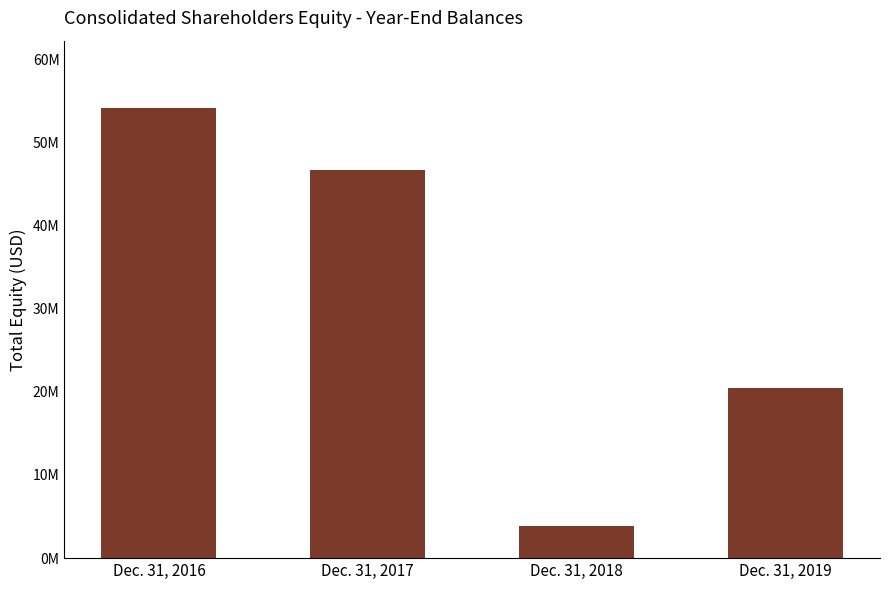

Which has a higher value, Dec. 31, 2019 or Dec. 31, 2017?

Dec. 31, 2017